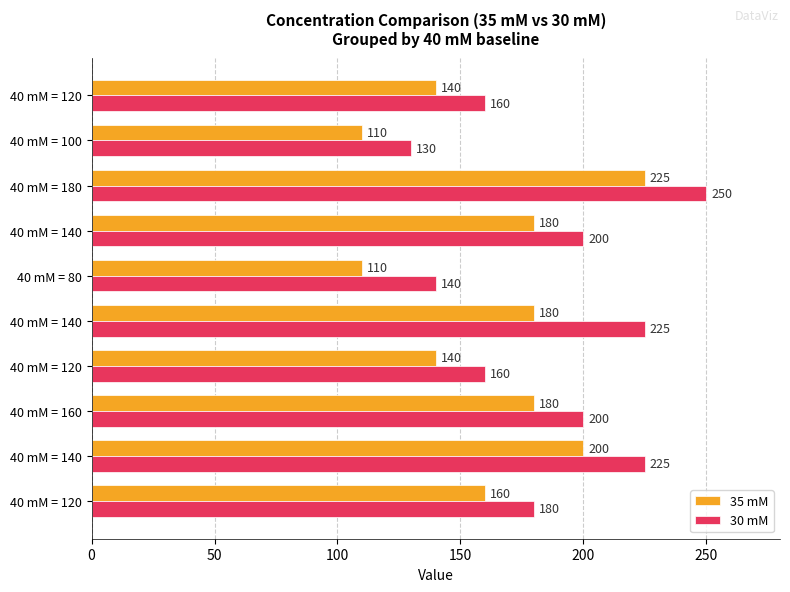

What is the difference between the second highest and second lowest values in the 35 mM series?

90